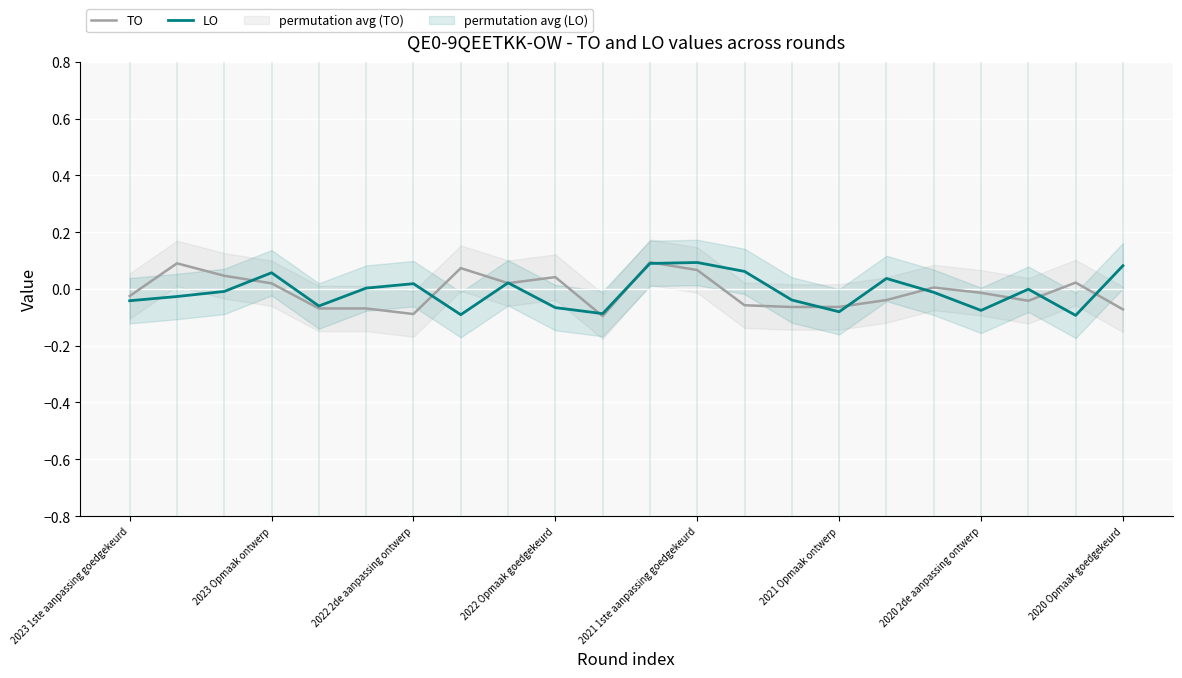

How many data points in LO are less than 0?

13